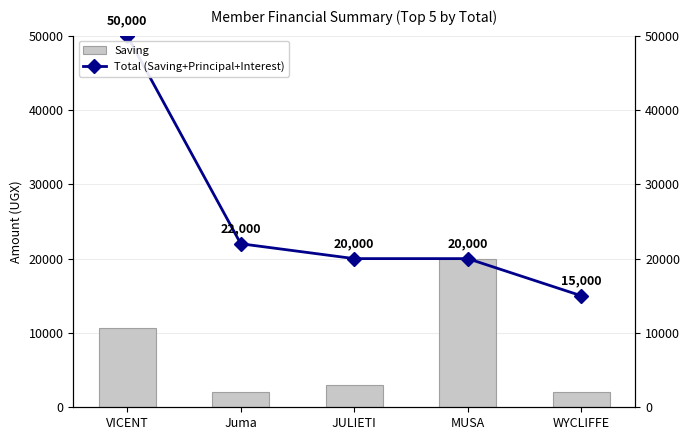

Is it true that Total equals 82567 at VICENT?

False